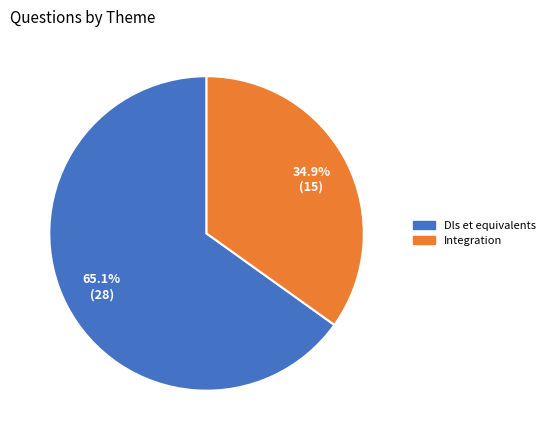

How many segments does this pie chart have?

2